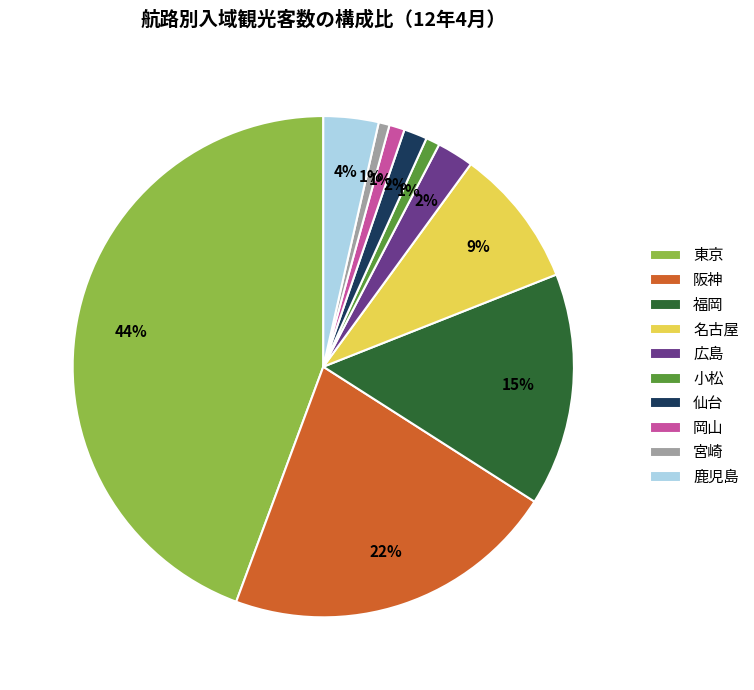

Combined, do 広島 and 小松 account for over 50%?

No